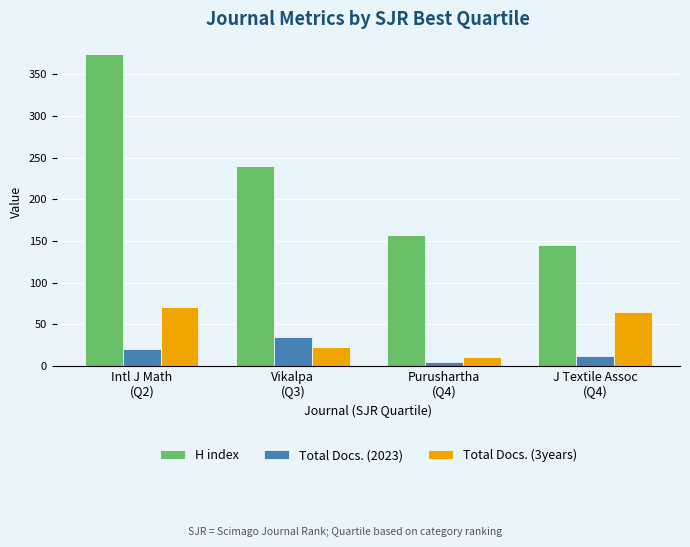

At which category is the sum across all series the highest?

Intl J Math
(Q2)